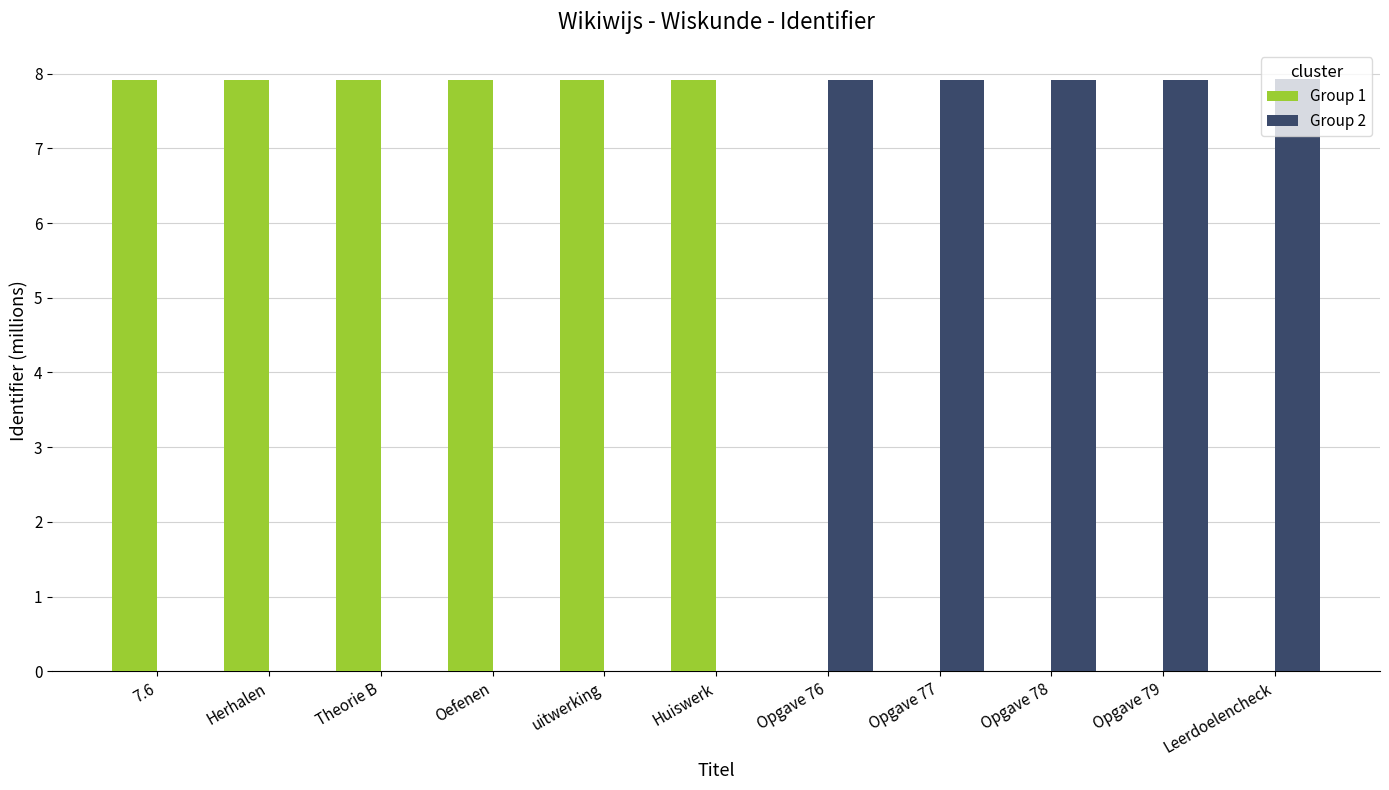

Which series has the largest total across all categories?

Group 1